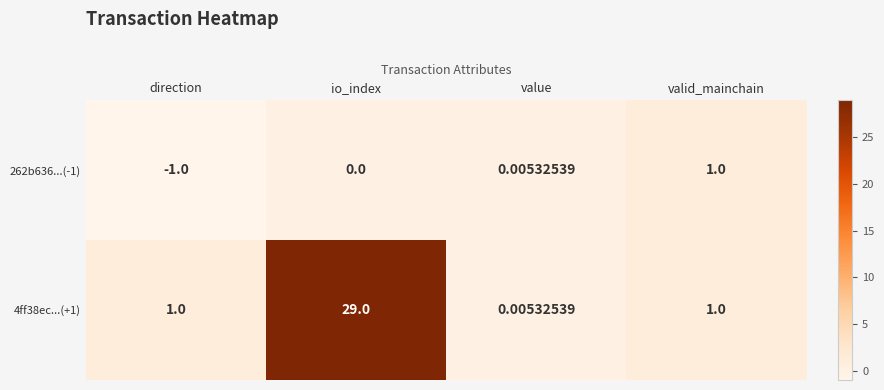

At which label is 262b636...(-1) closest to 0?

io_index